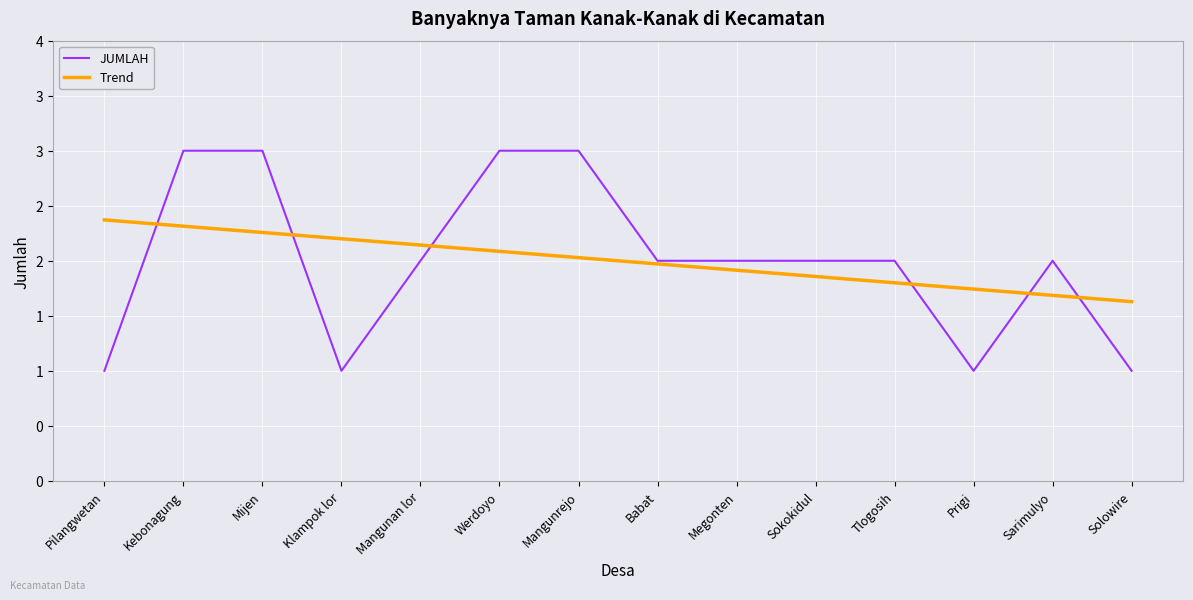

Does the chart have visible grid lines?

Yes